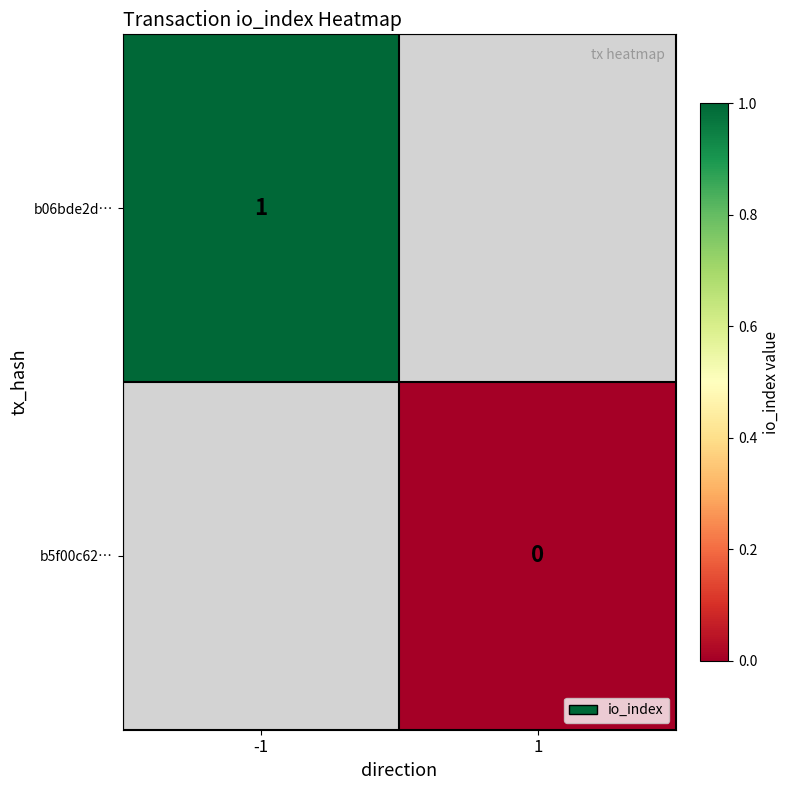

At which category does the chart reach its peak across all series?

-1